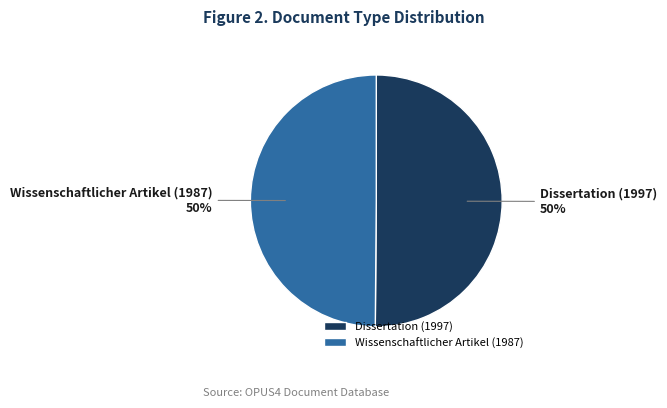

What percentage is the Wissenschaftlicher Artikel (1987) slice, to the nearest percent?

50%